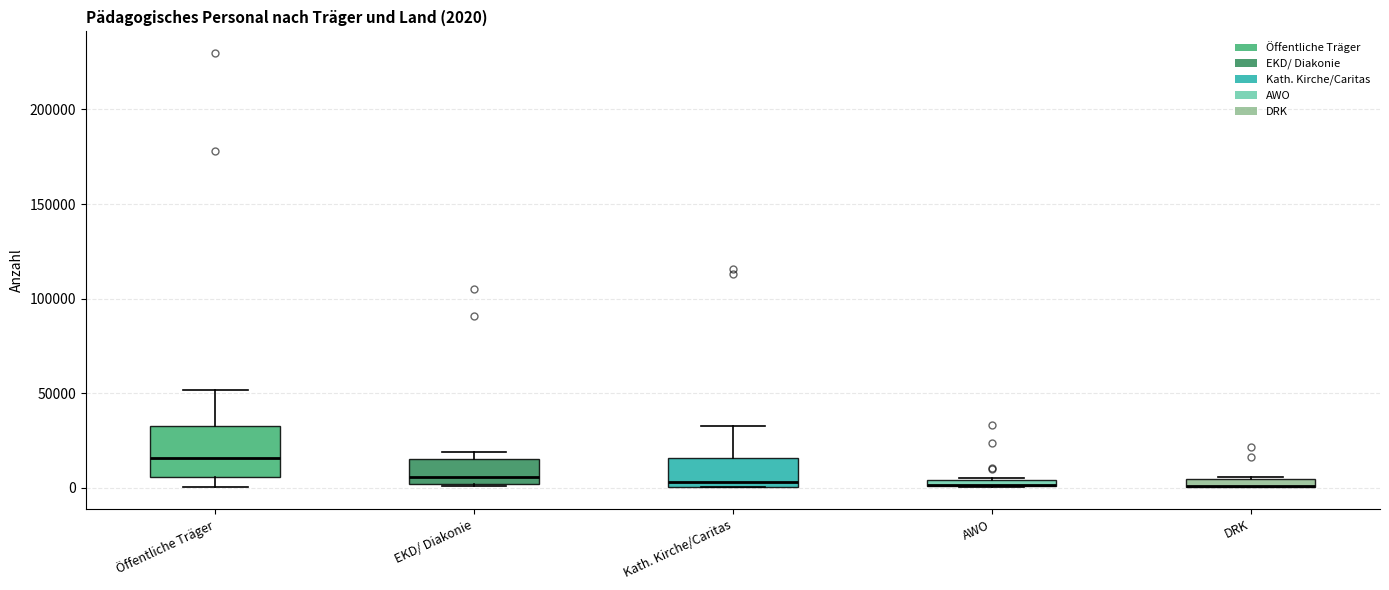

Comparing the boxes themselves (not the whiskers), which one is the tallest?

Öffentliche Träger